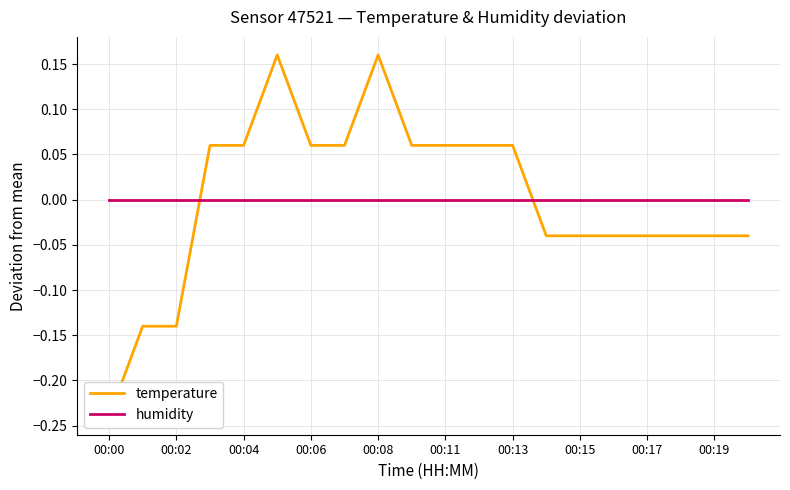

Between 14 and 00:06, which is larger?

00:06